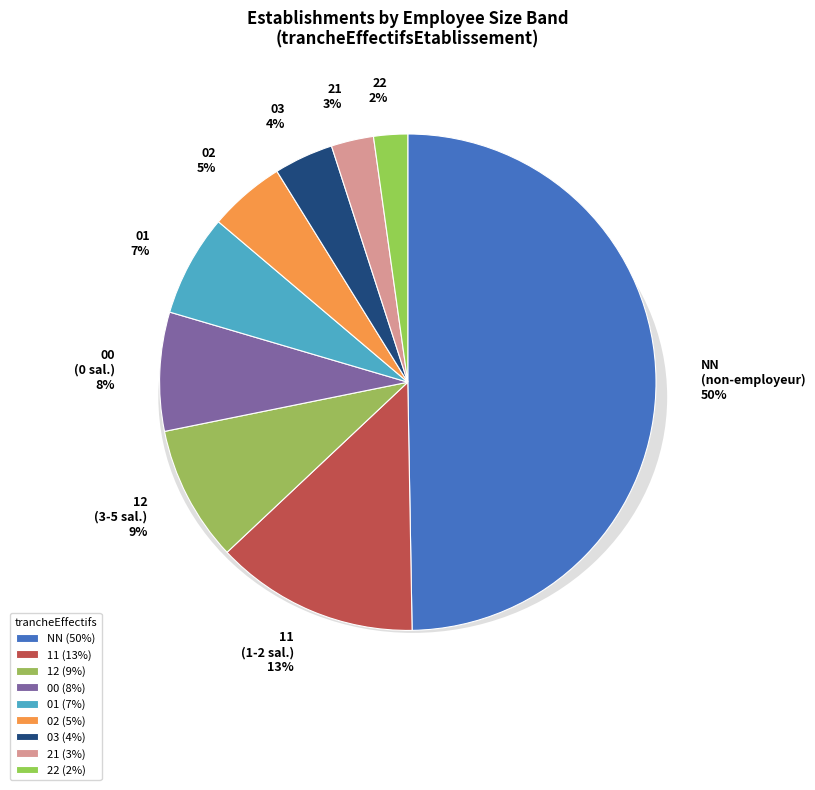

True or false: 22 accounts for 1% of the total.

False